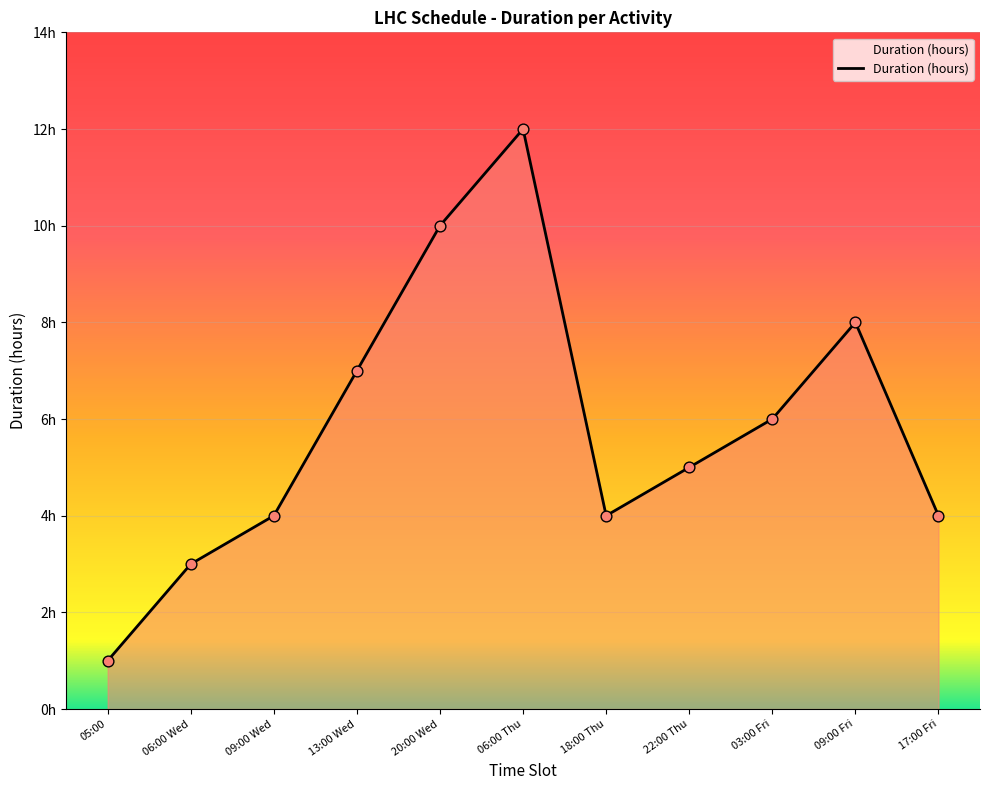

Which has a higher value, 05:00 or 18:00 Thu?

18:00 Thu